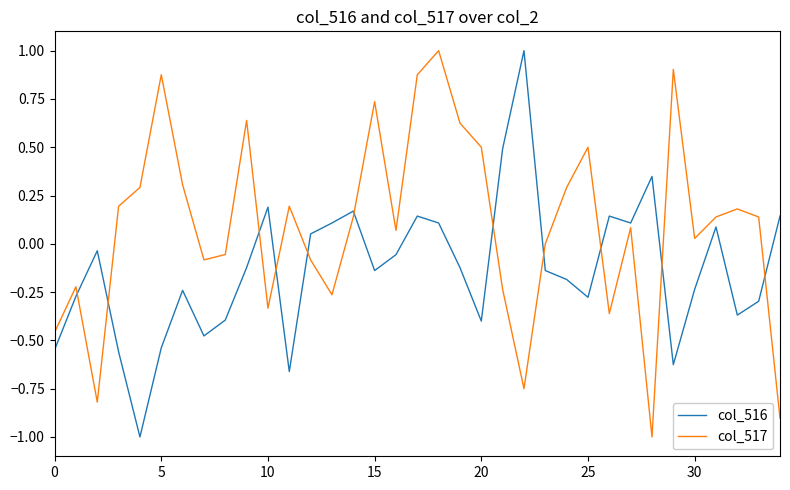

List the series in order of their overall mean, highest first.

col_517, col_516